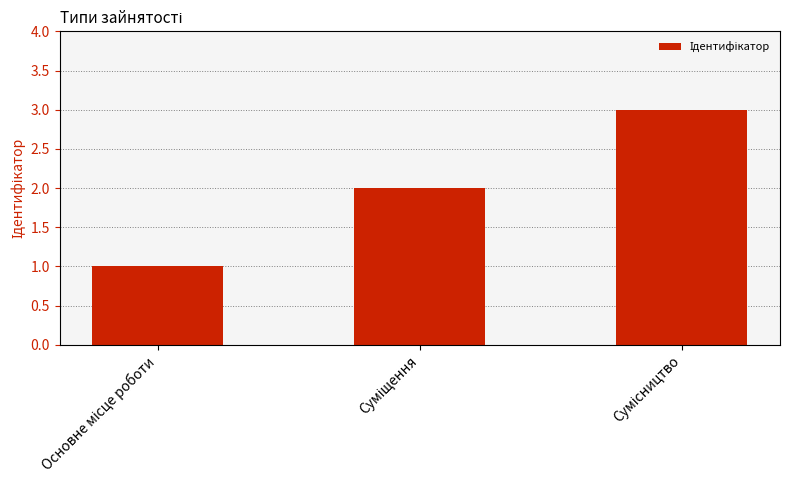

What is the maximum value shown in the chart?

3